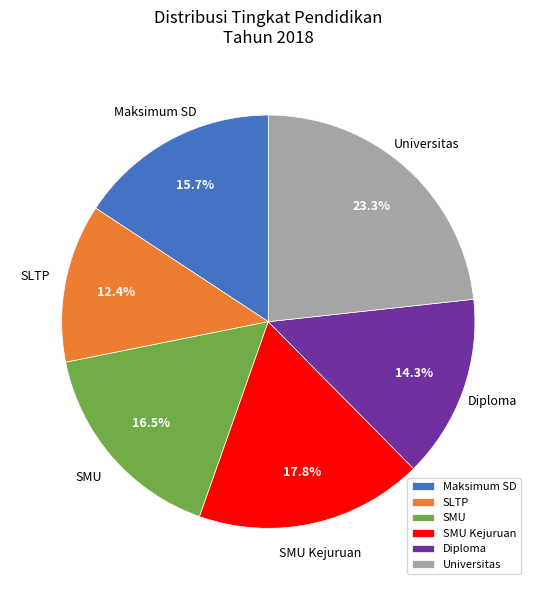

What percentage is NOT represented by Diploma?

85.7%